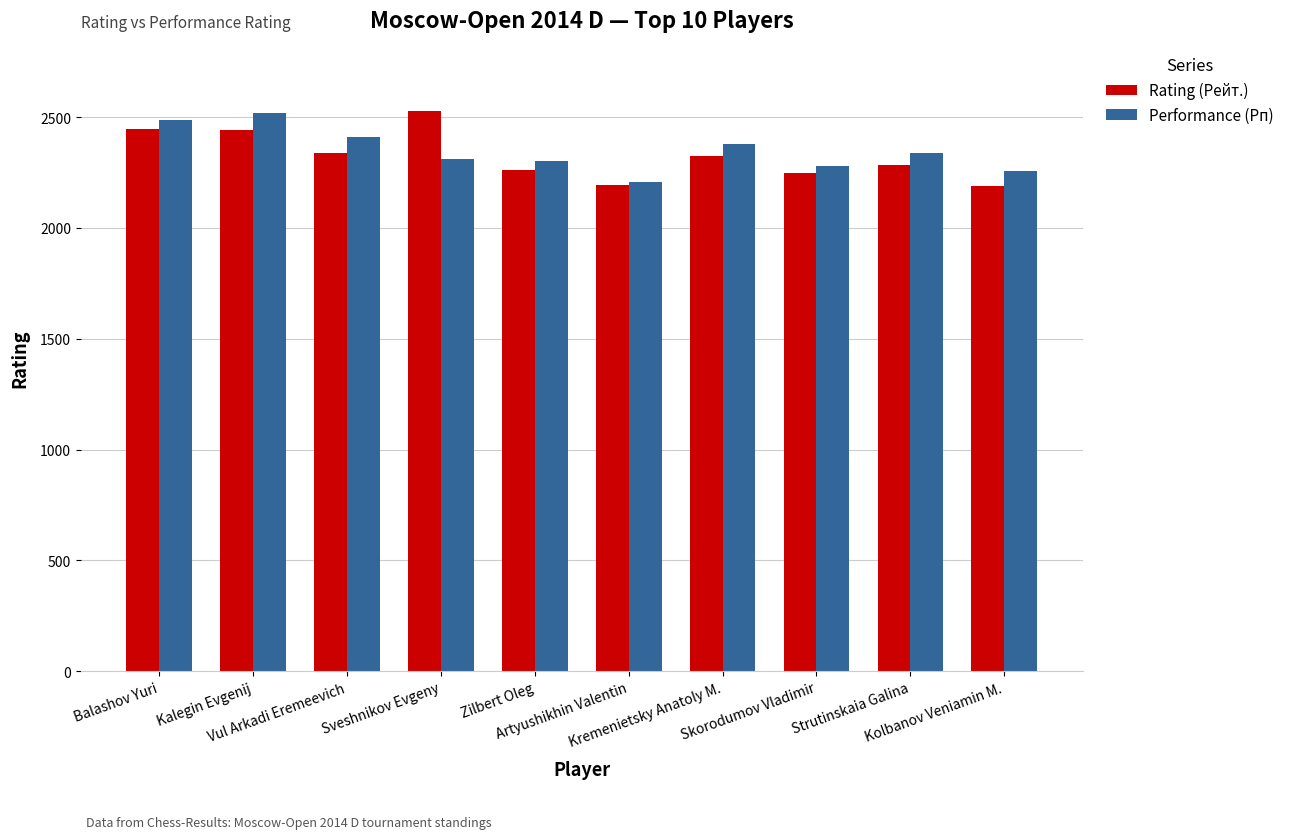

What is the difference between the second highest and second lowest values in the Rating (Рейт.) series?

254